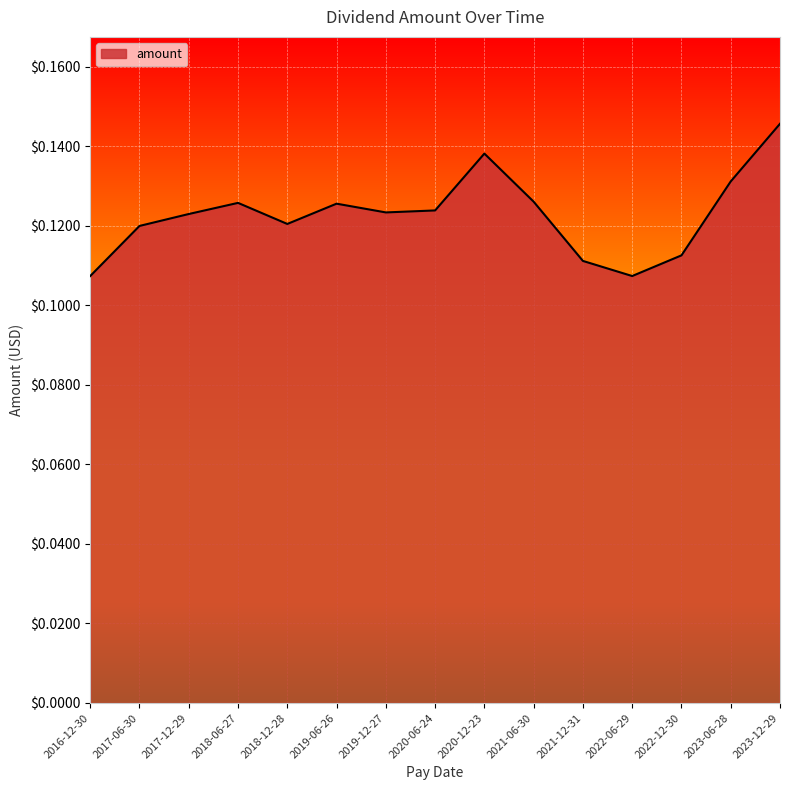

Between 2018-12-28 and 2020-06-24, which is larger?

2020-06-24